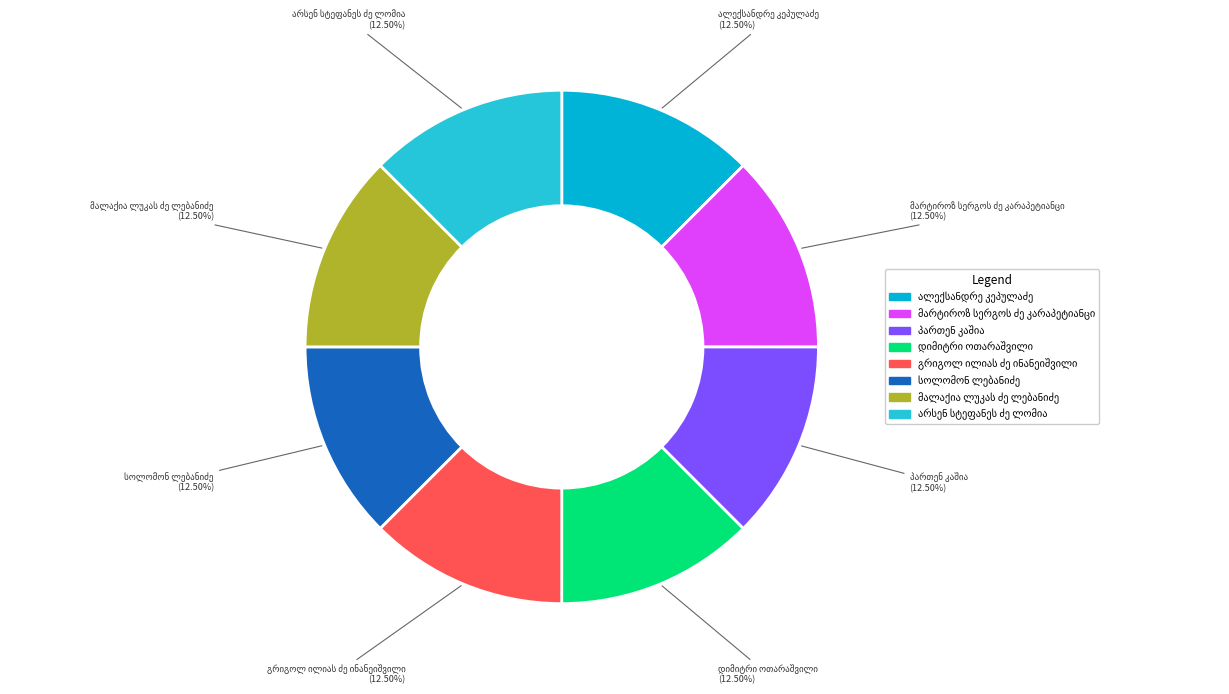

Is there any slice that represents more than half of the pie?

No